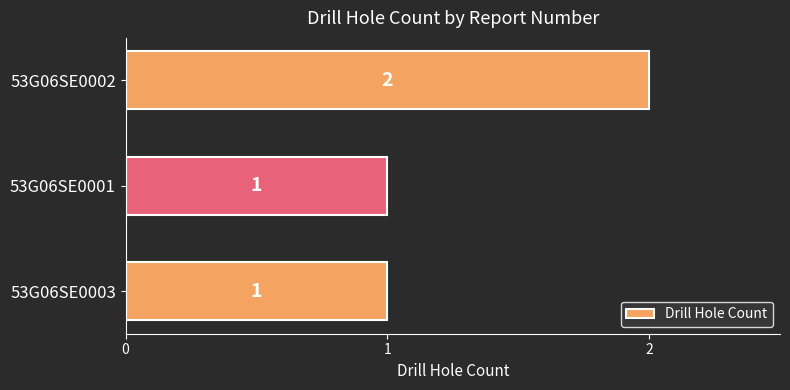

At which category does the chart reach its peak across all series?

53G06SE0002